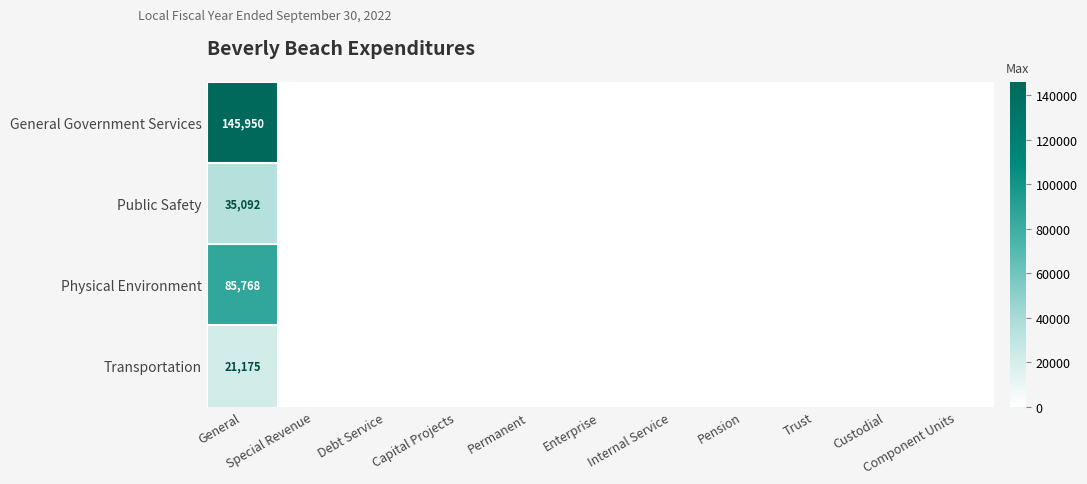

Is it true that General Government Services equals 145950 at General?

True